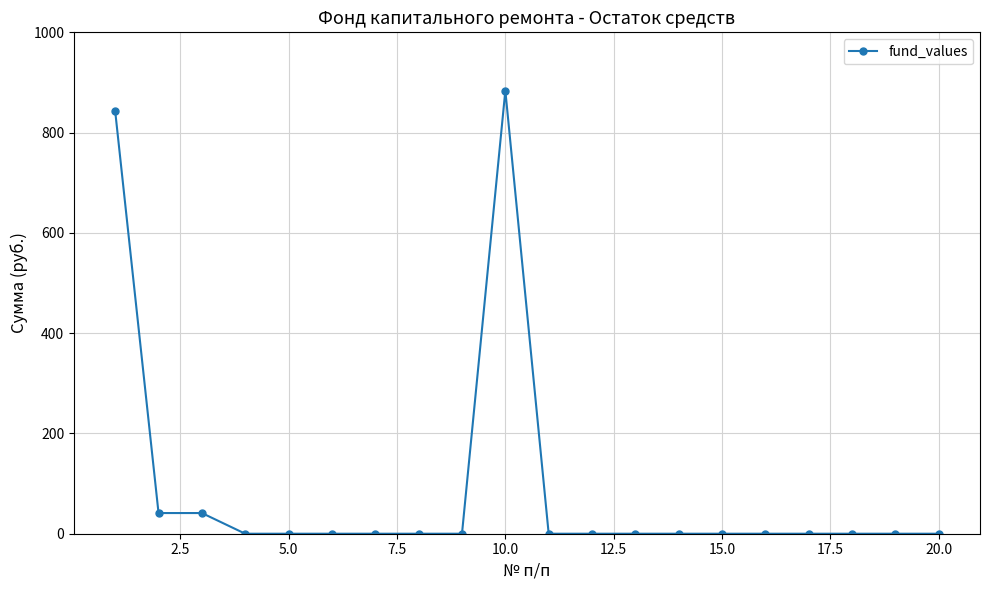

What is the greatest value displayed?

883.9